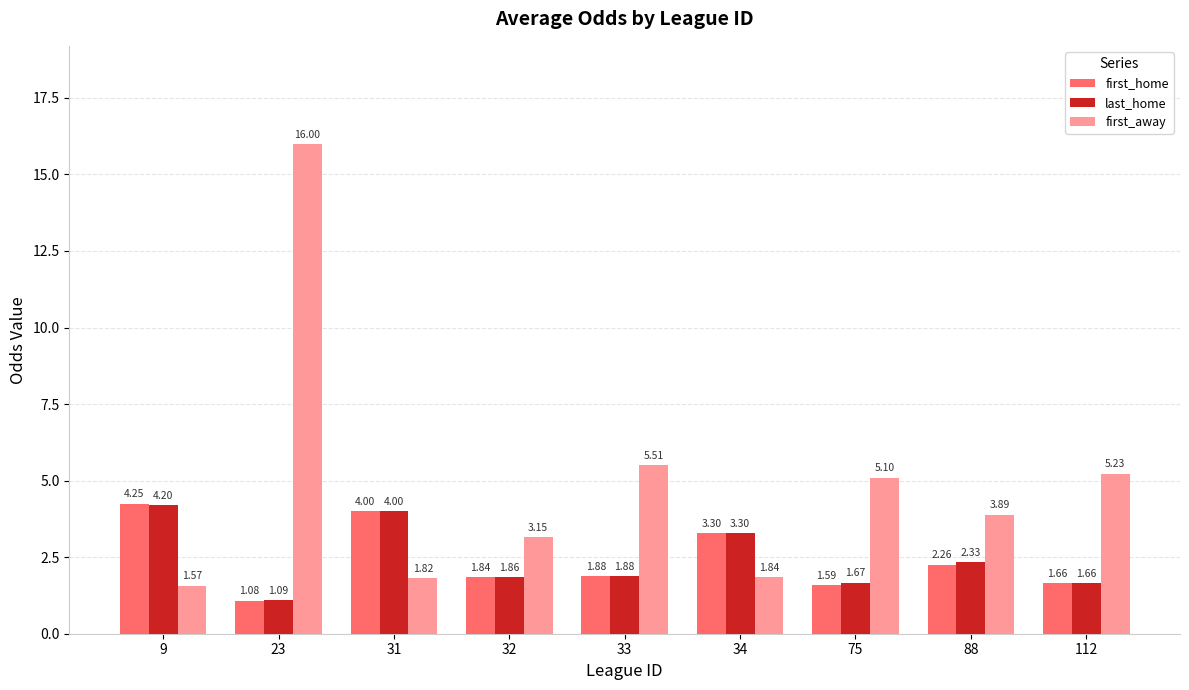

Which series has the widest spread of values?

first_away